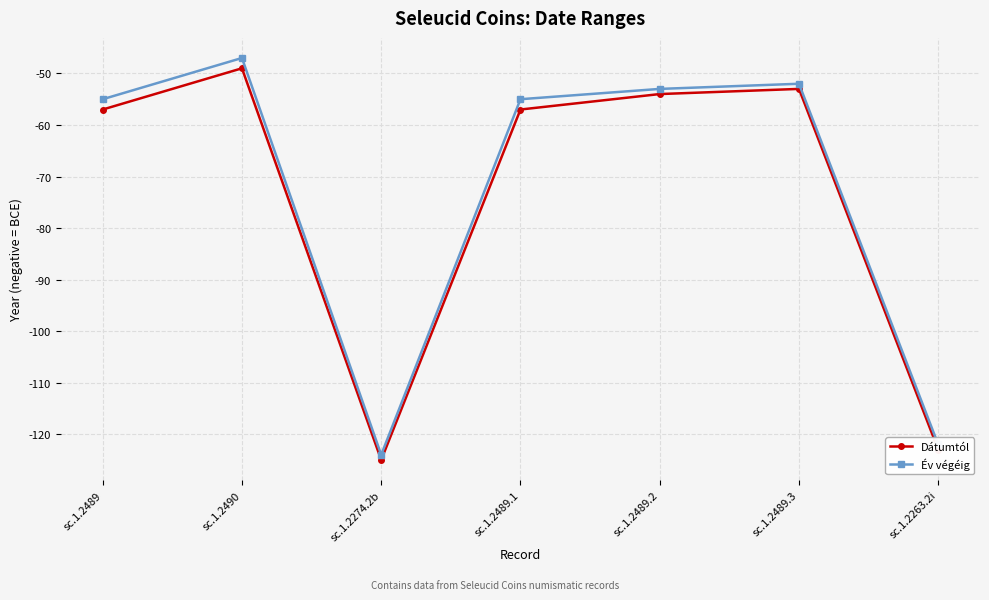

How many values in the Dátumtól series exceed -57?

3